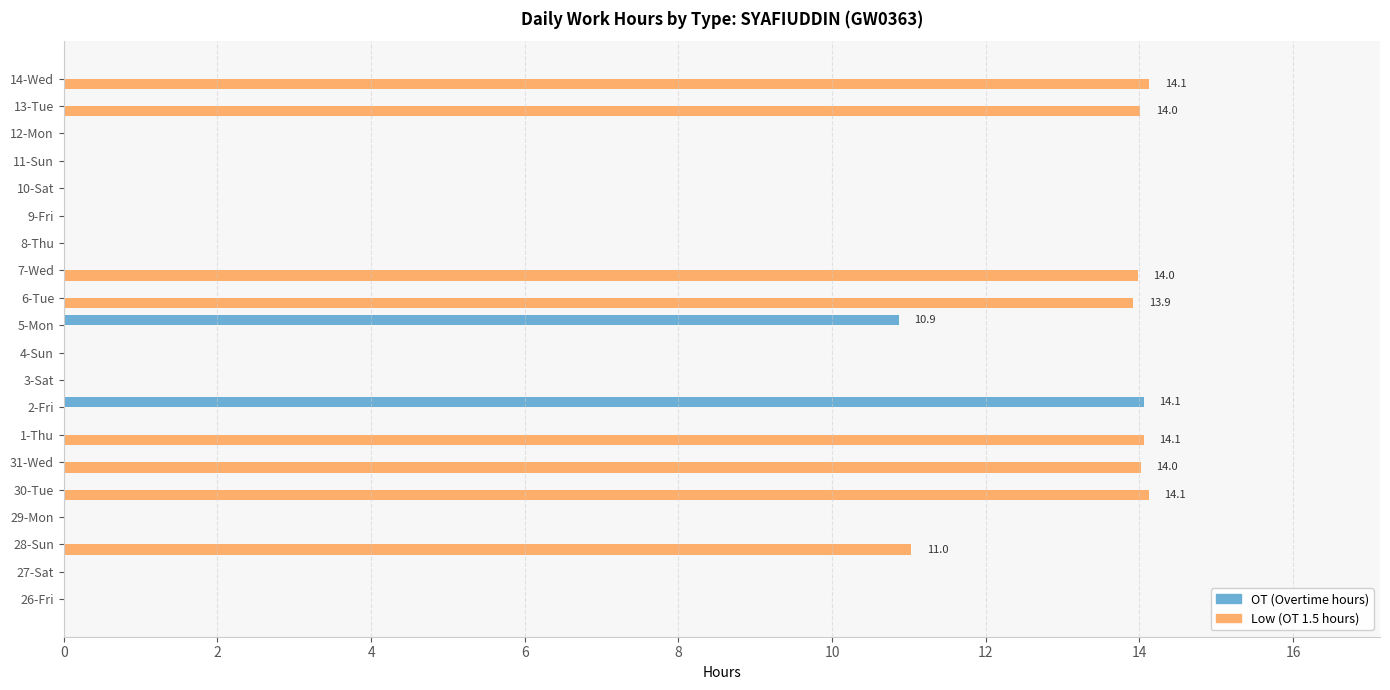

How many categories are shown in the chart?

20